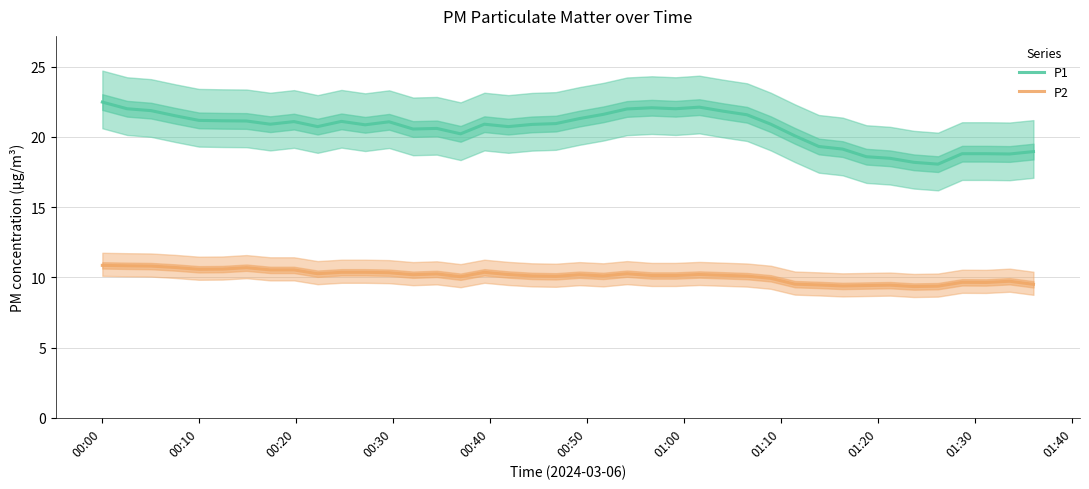

How many lines are shown in the chart?

2